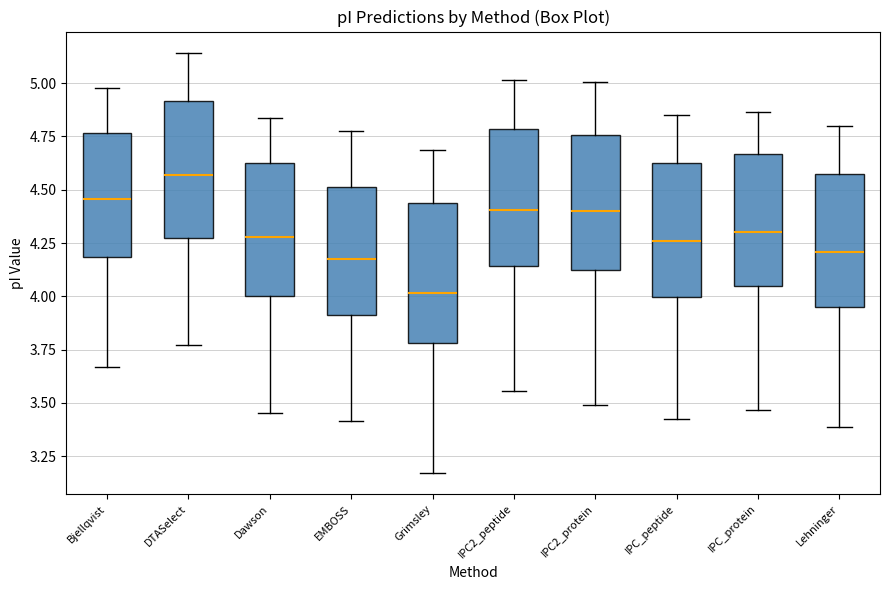

Reading left to right, transcribe this box plot: for each box, give where its median line is, the range the box spans, and where its two whiskers end, as read against the y-axis. The values are not printed on the chart, so give them approximately, as read against the axis.

Bjellqvist: median 4.45, box 4.20 to 4.75, whiskers 3.65 to 5.00
DTASelect: median 4.55, box 4.30 to 4.90, whiskers 3.75 to 5.15
Dawson: median 4.30, box 4.00 to 4.65, whiskers 3.45 to 4.85
EMBOSS: median 4.20, box 3.90 to 4.50, whiskers 3.40 to 4.75
Grimsley: median 4.00, box 3.80 to 4.45, whiskers 3.15 to 4.70
IPC2_peptide: median 4.40, box 4.15 to 4.80, whiskers 3.55 to 5.00
IPC2_protein: median 4.40, box 4.10 to 4.75, whiskers 3.50 to 5.00
IPC_peptide: median 4.25, box 4.00 to 4.65, whiskers 3.45 to 4.85
IPC_protein: median 4.30, box 4.05 to 4.65, whiskers 3.45 to 4.85
Lehninger: median 4.20, box 3.95 to 4.55, whiskers 3.40 to 4.80